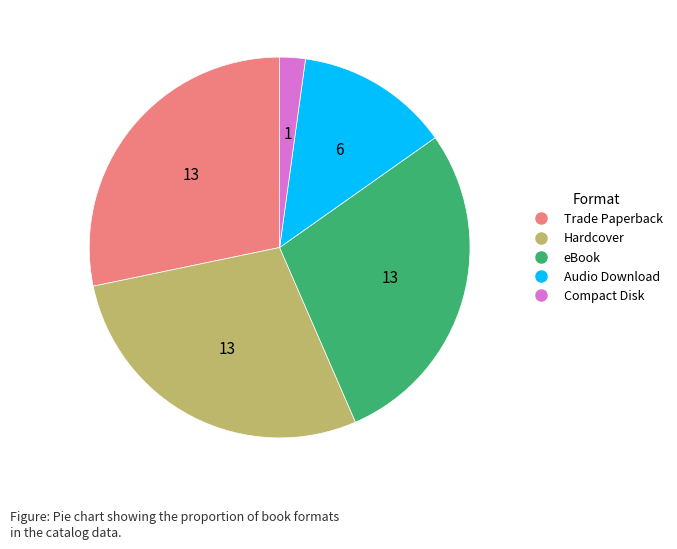

Between Audio Download and Compact Disk, which is larger?

Audio Download